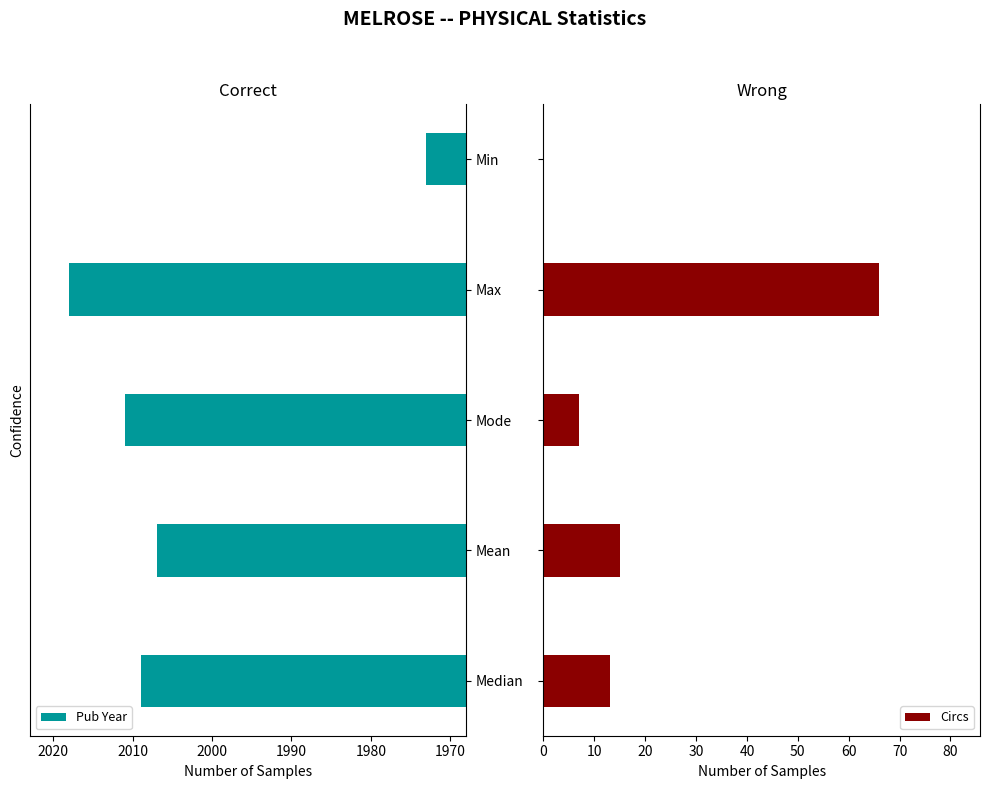

What is the difference between the second highest and second lowest values in the Pub Year series?

4